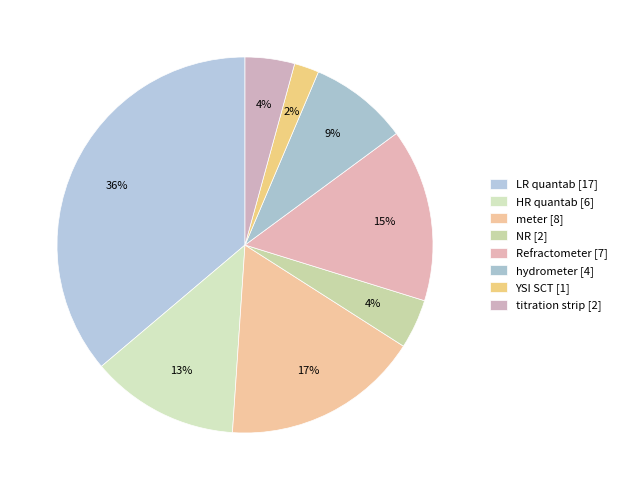

Rank the categories by value from lowest to highest.

YSI SCT, NR, titration strip, hydrometer, HR quantab, Refractometer, meter, LR quantab